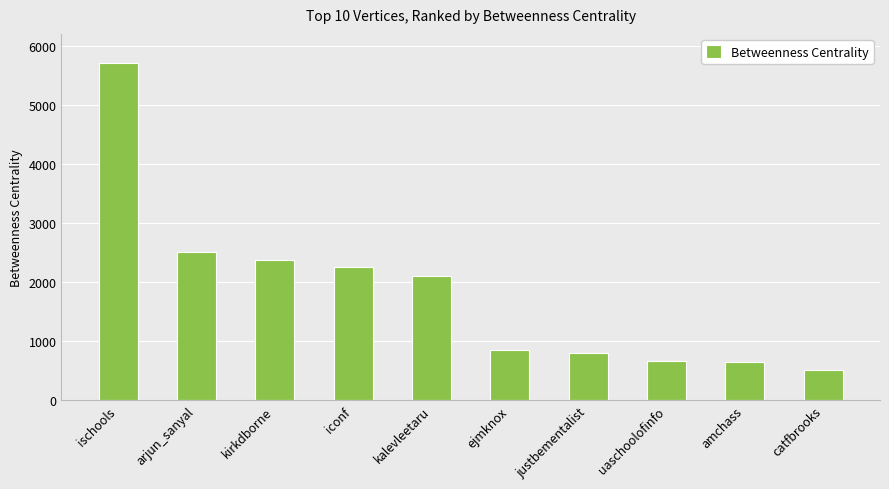

What is the change in value from kirkdborne to ejmknox?

-1530.0